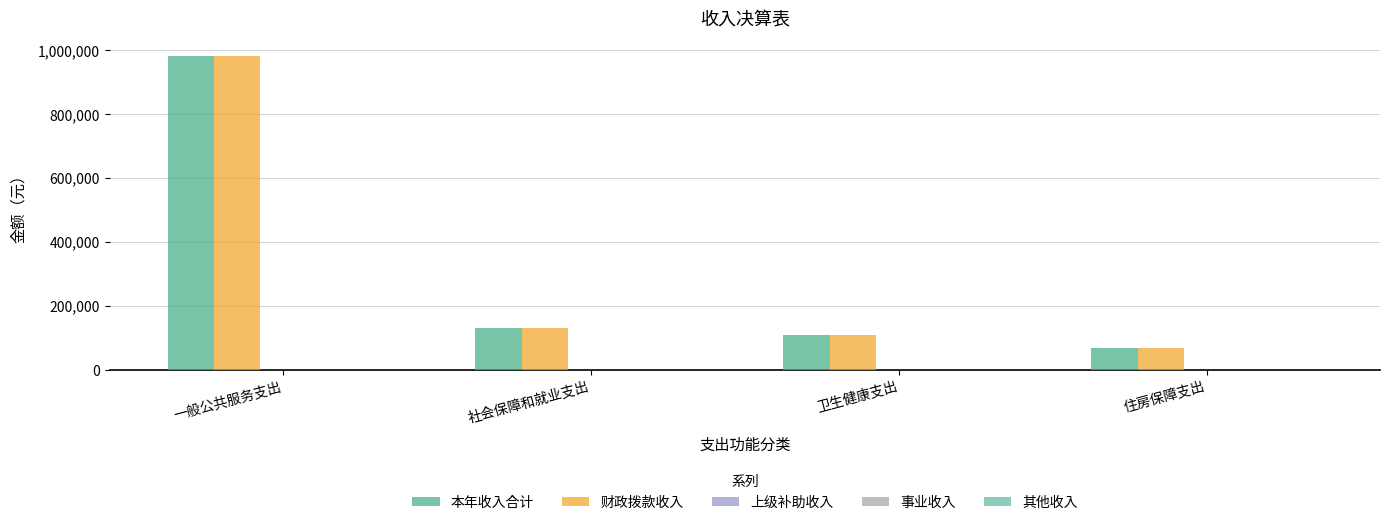

At which category is the sum across all series the highest?

一般公共服务支出